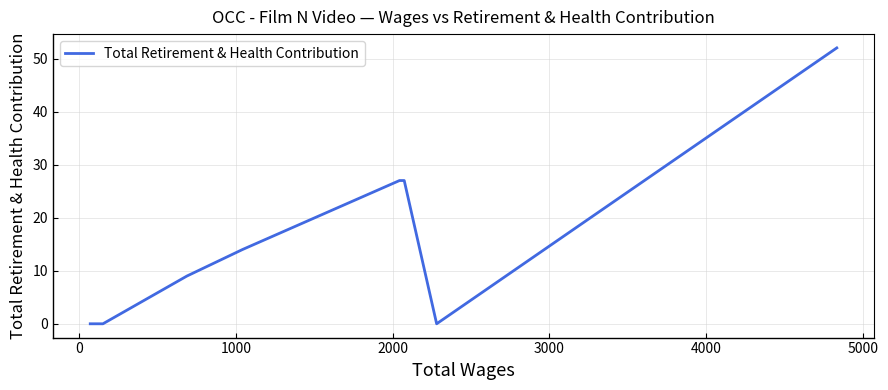

What is the value of the 6th point from the left?

9